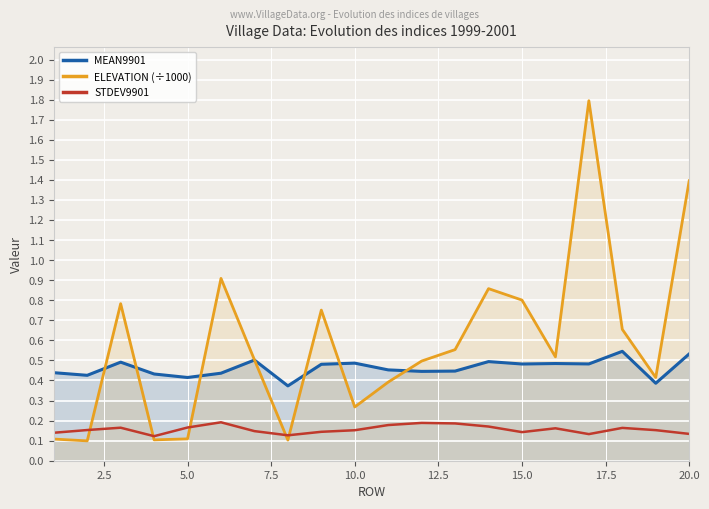

Between 10.0 and 15.0, which series saw the biggest shift?

ELEVATION (÷1000)